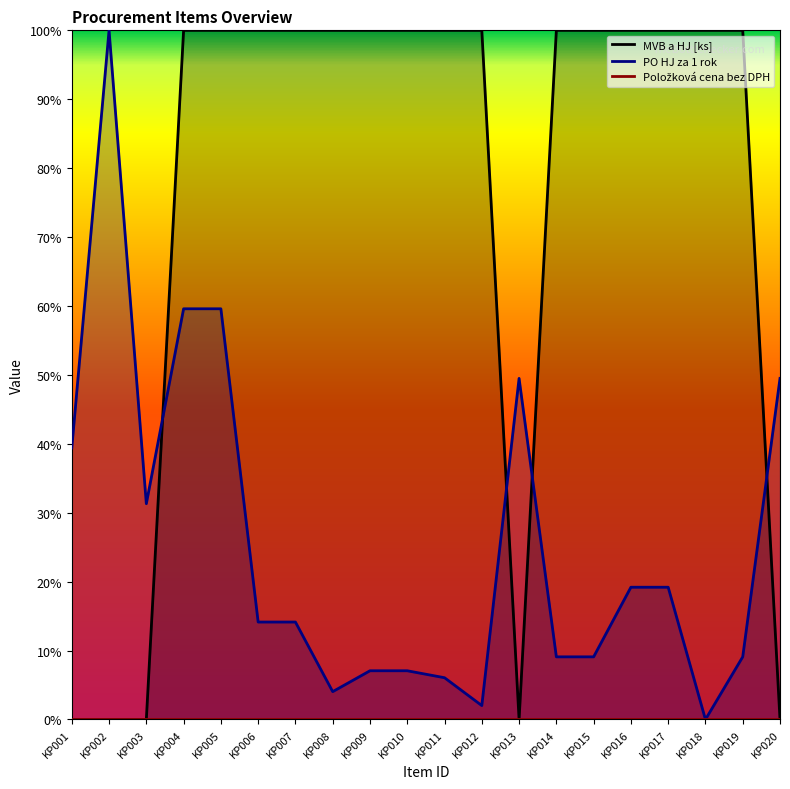

How many intersections are there between MVB a HJ [ks] and PO HJ za 1 rok?

4